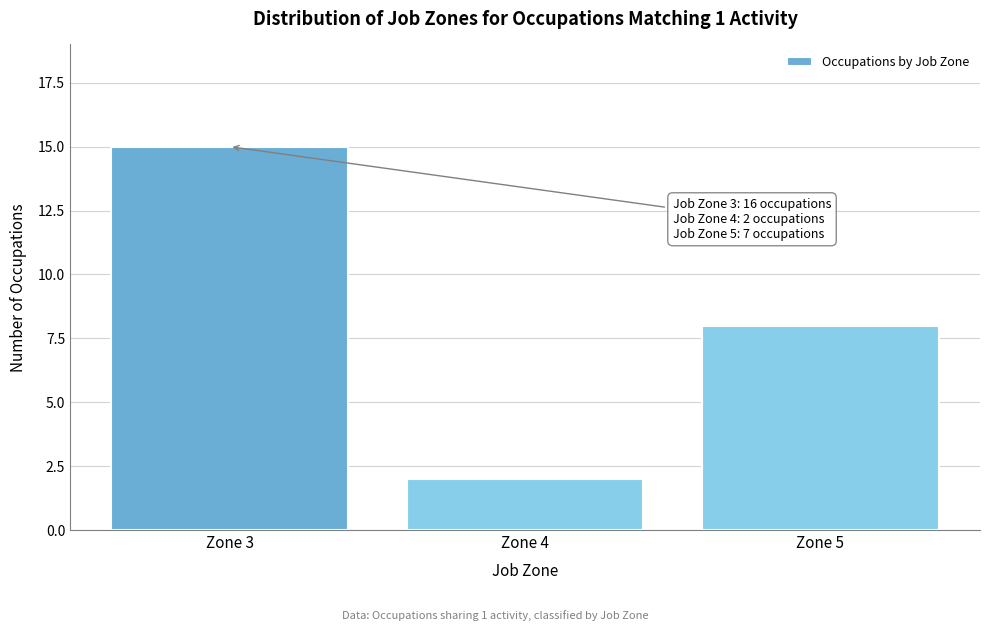

Reading left to right, extract all data points from this chart.

Zone 3=15	Zone 4=2	Zone 5=8